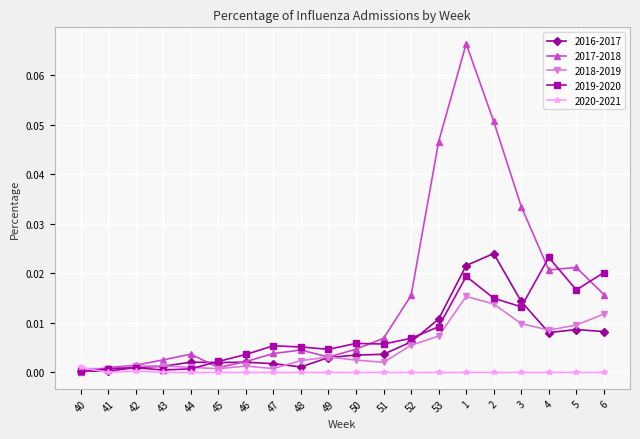

True or false: 2017-2018 and 2019-2020 intersect in this chart.

True